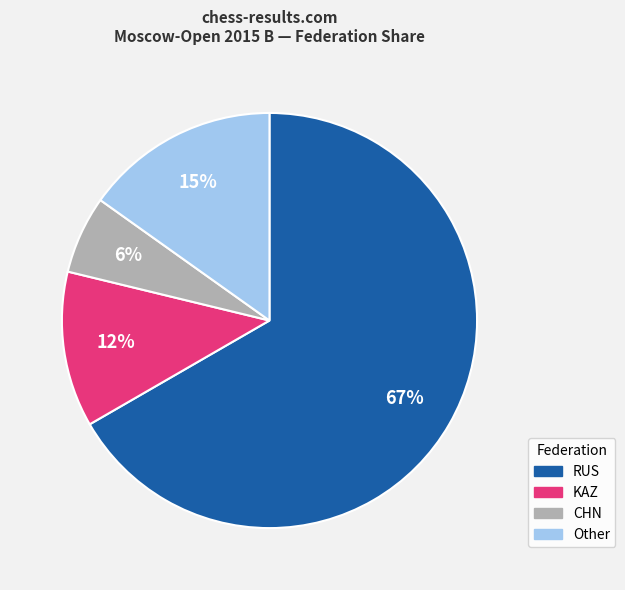

Is it true that Other is 15% of the pie?

True